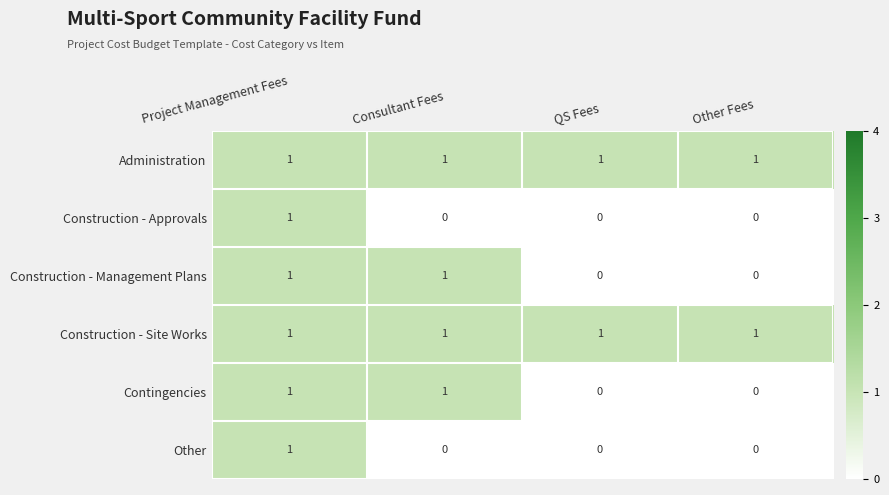

What is the difference between the highest and lowest values at Consultant Fees?

1